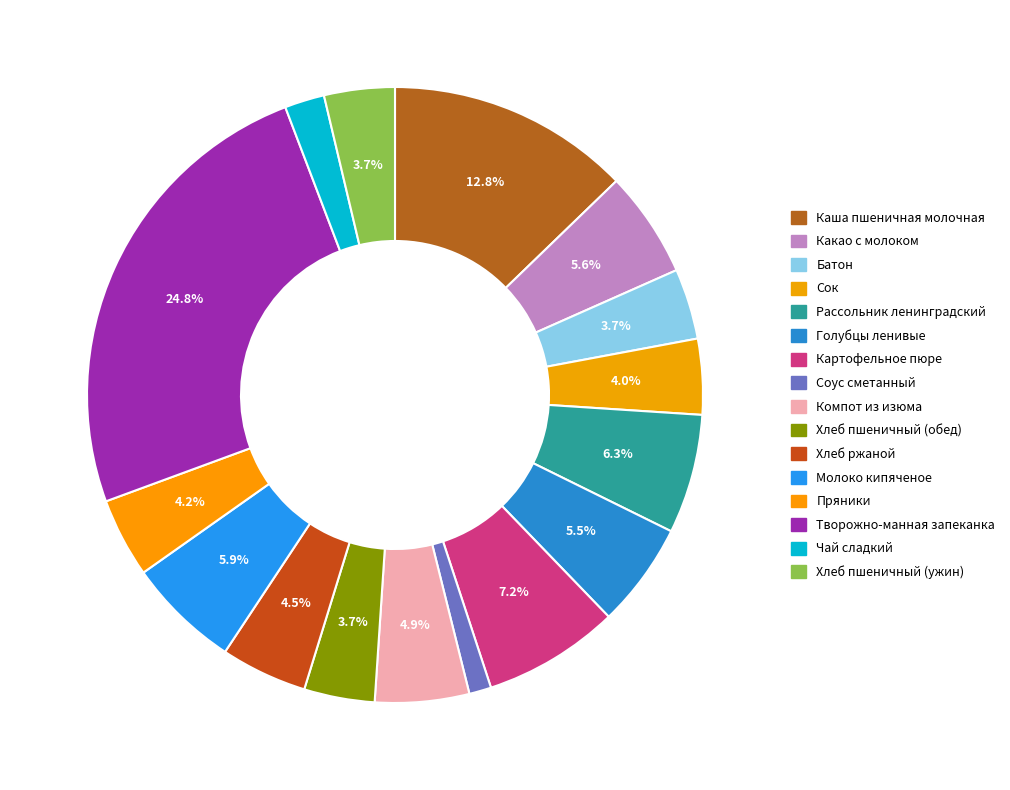

Does Молоко кипяченое represent more than half of the total?

No